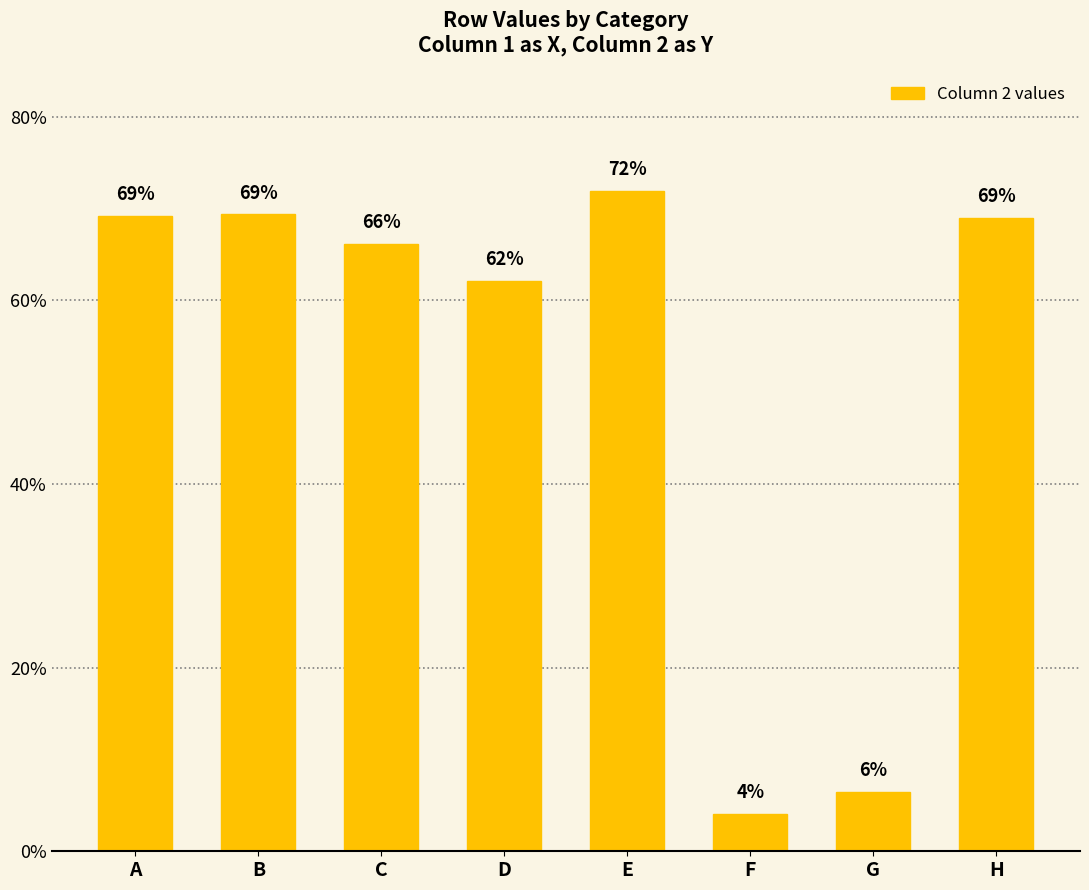

What is the greatest value displayed?

0.7